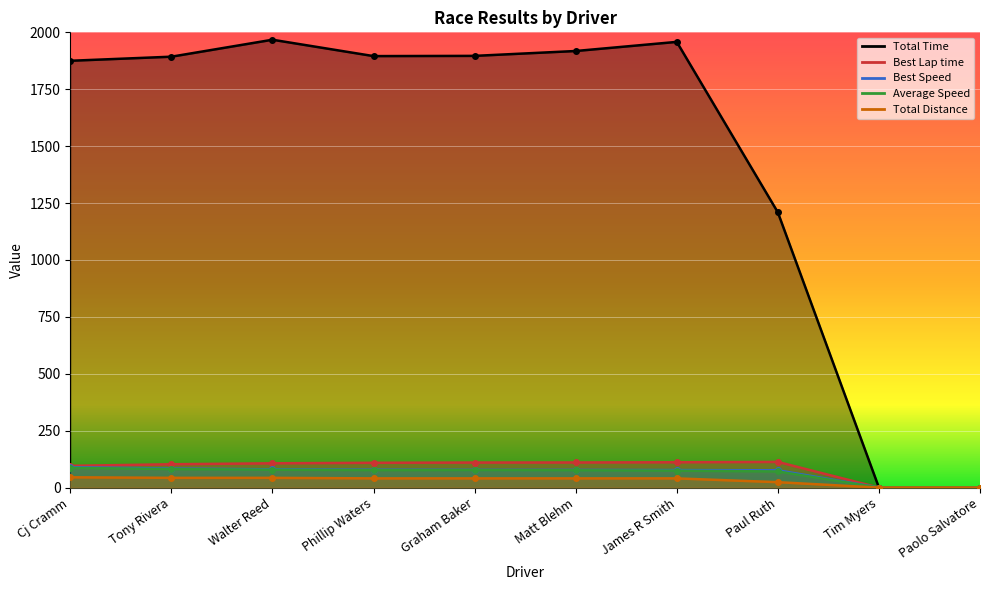

List the labels in order of Best Speed value, largest first.

Cj Cramm, Tony Rivera, Walter Reed, Phillip Waters, Graham Baker, Matt Blehm, James R Smith, Paul Ruth, Tim Myers, Paolo Salvatore